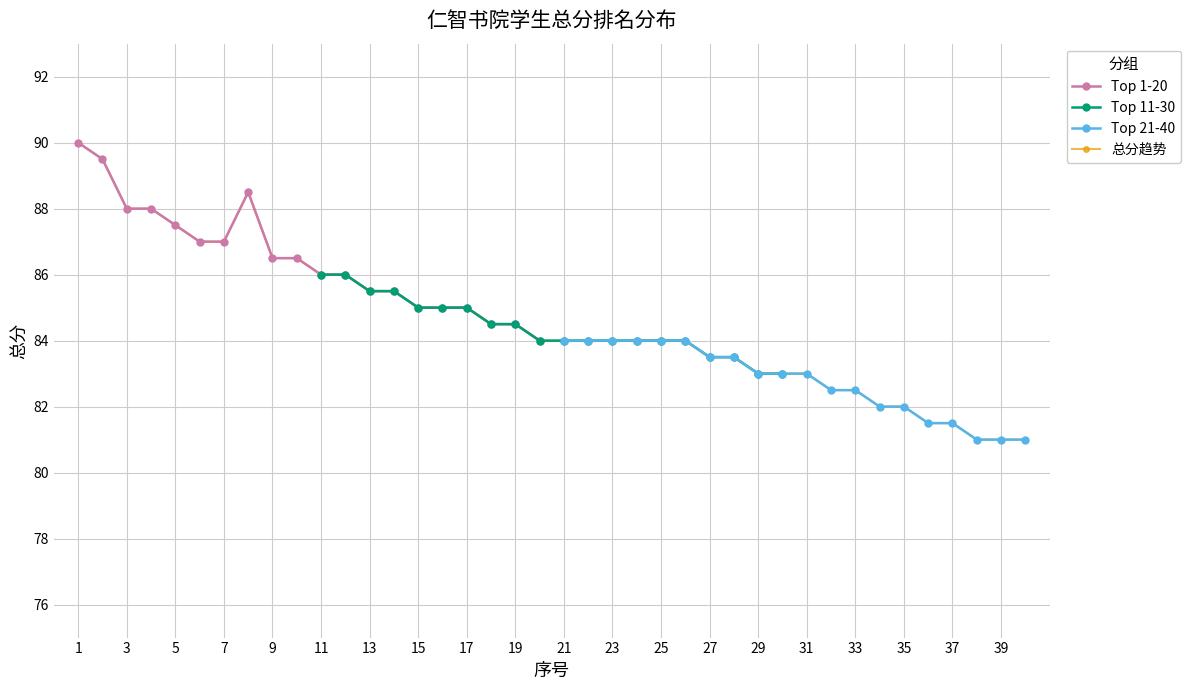

True or false: Top 1-20 has a value of 27.8 at 3.

False